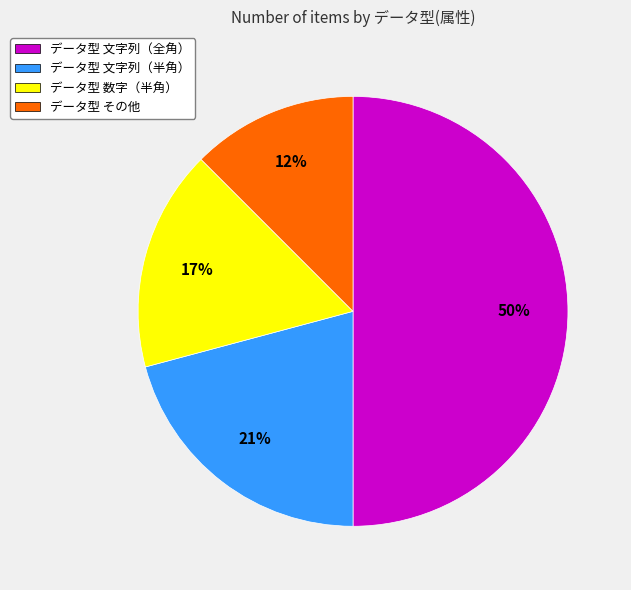

To the nearest percent, what is the average slice percentage?

25%